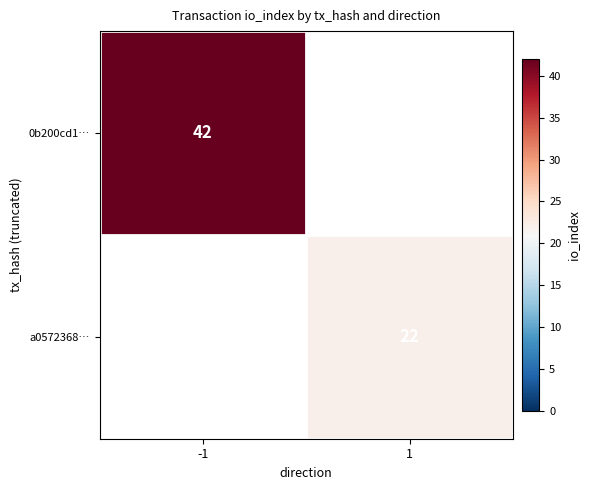

True or false: a0572368… has a value of 22 at 1.

True